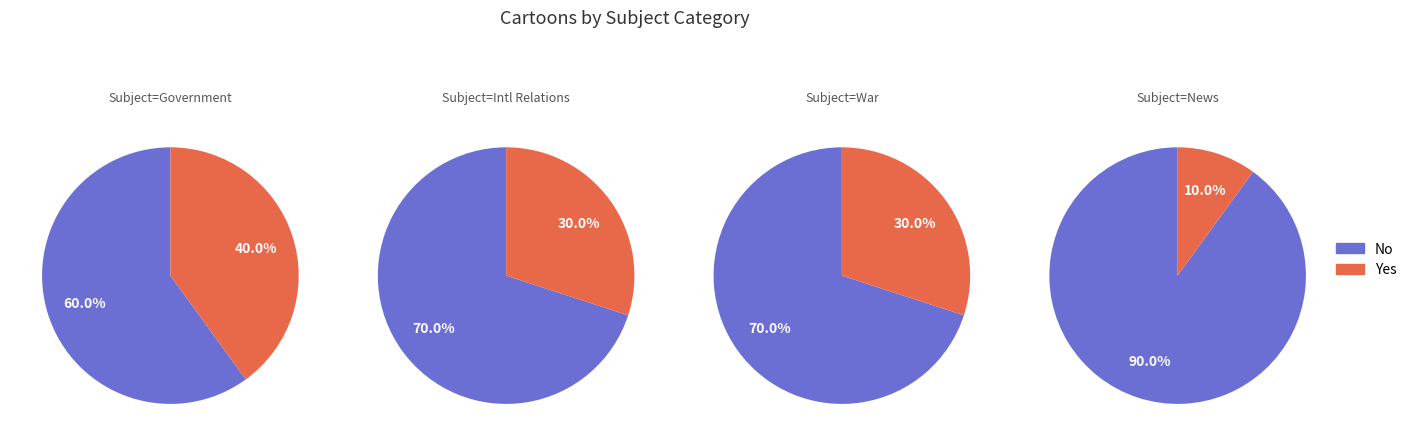

The 4 slice represents 23% of the pie. True or false?

False